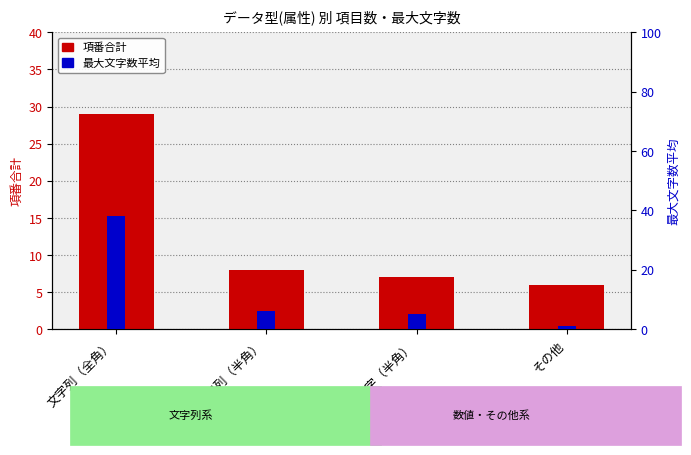

Does the chart contain any negative values?

No